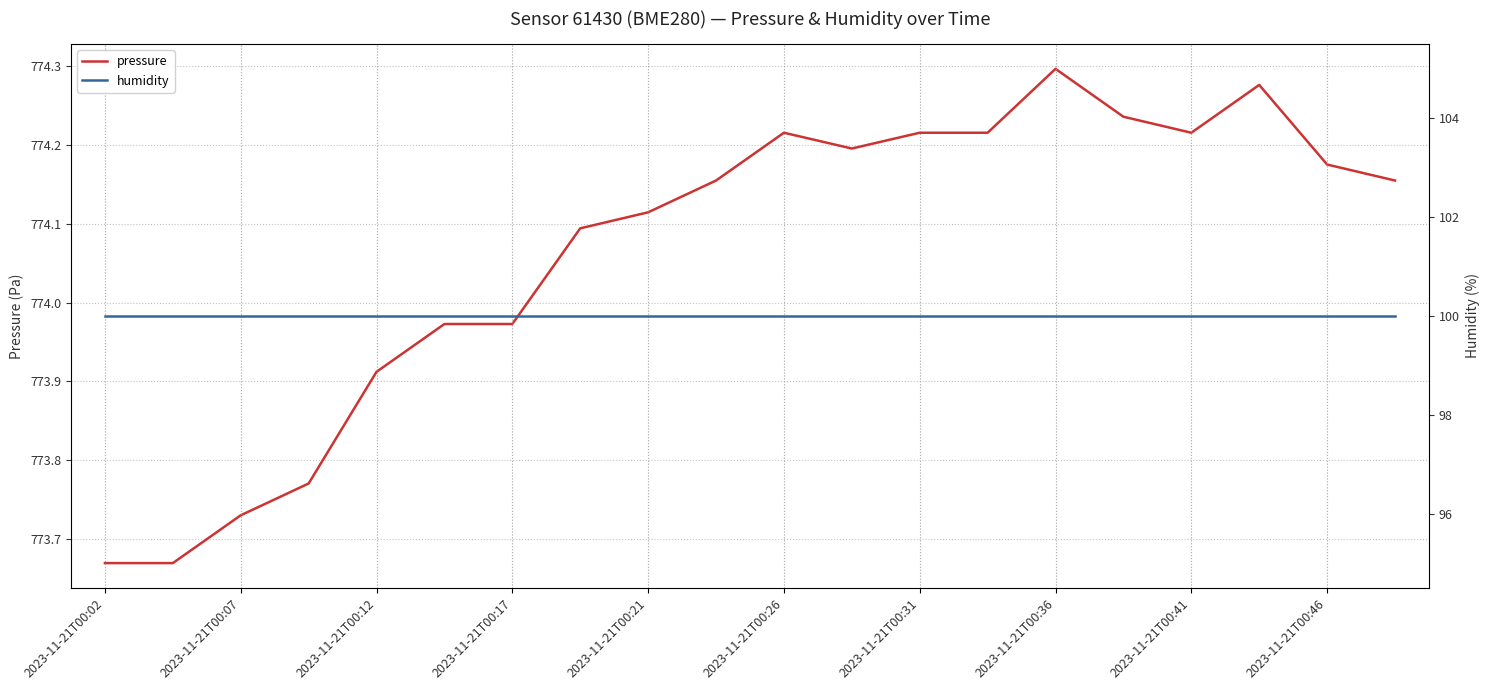

At which label does pressure reach its peak?

2023-11-21T00:36